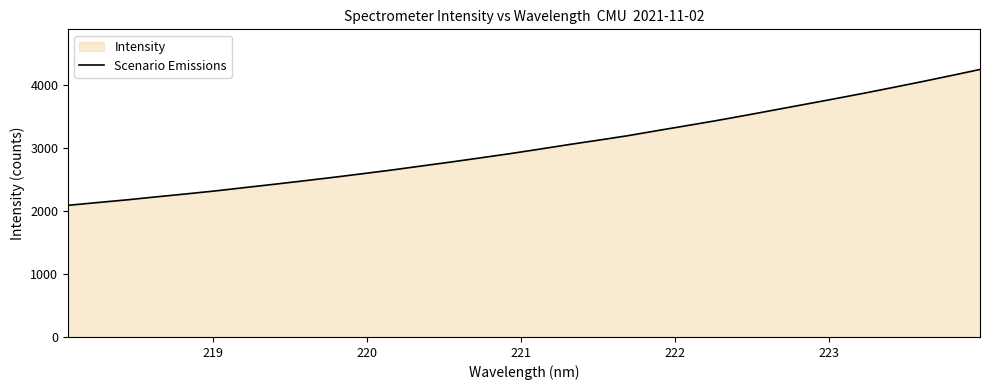

What is the greatest value displayed?

4243.0